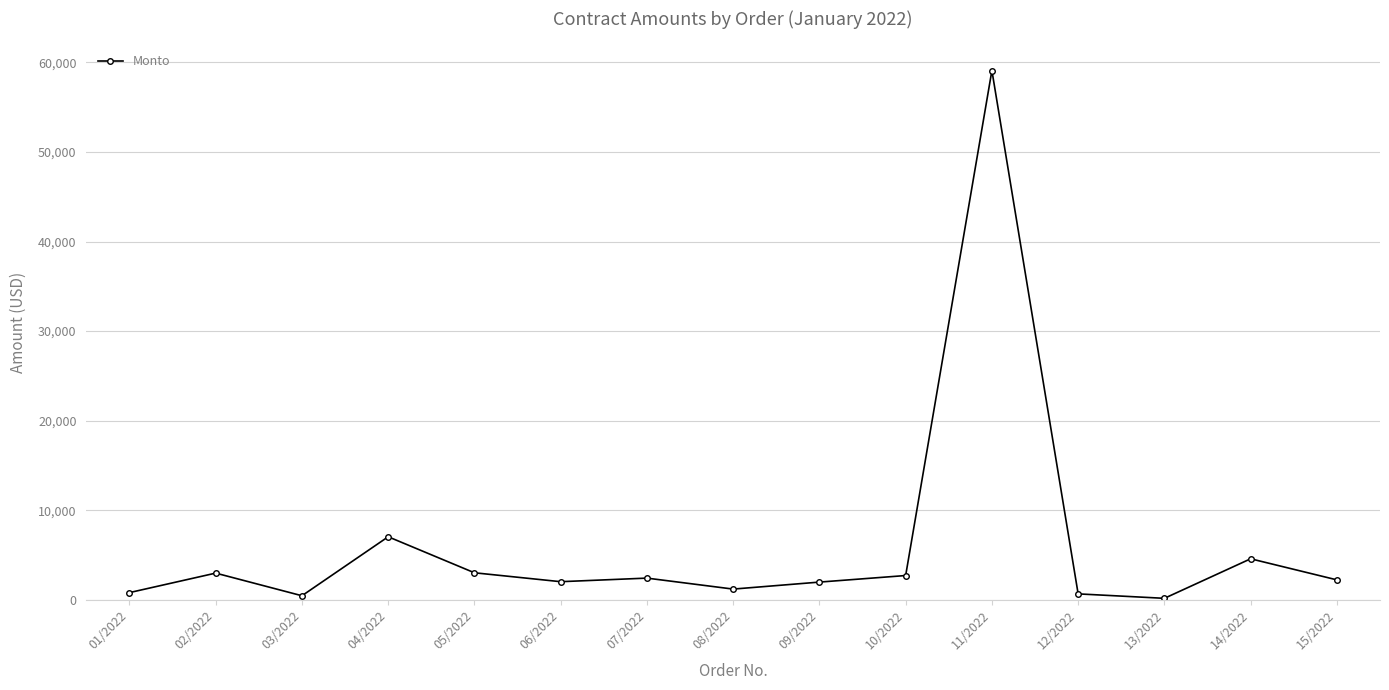

True or false: the data has more than 1 interior local peaks.

True